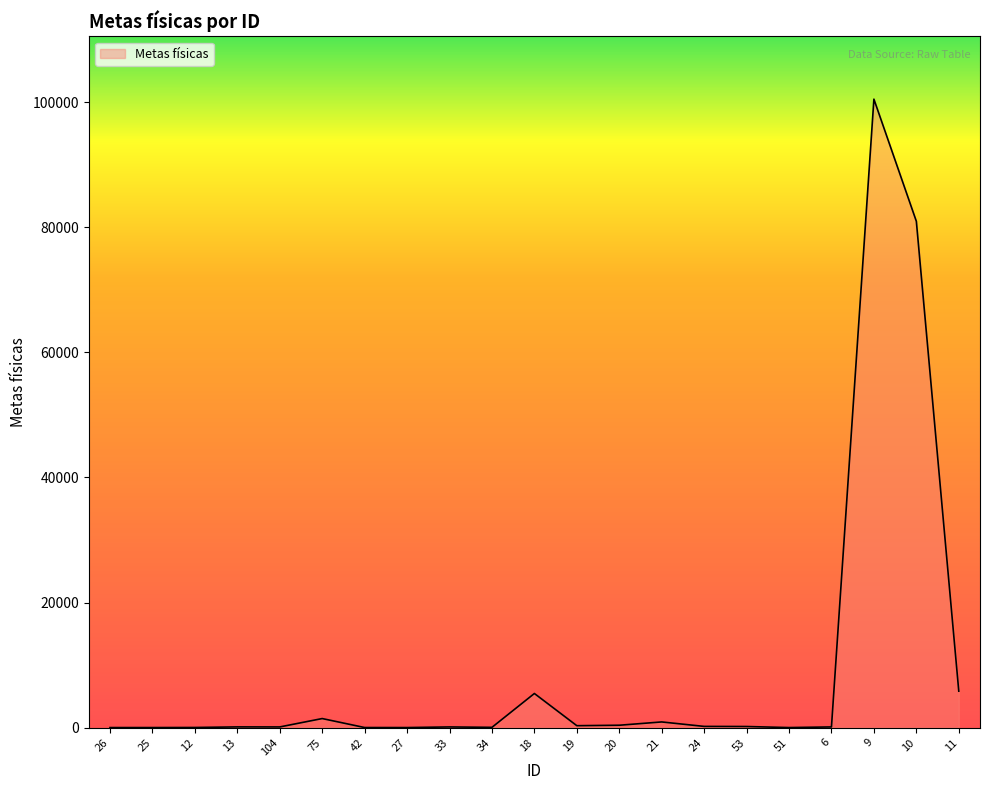

What is the difference between the maximum and minimum values?

100499